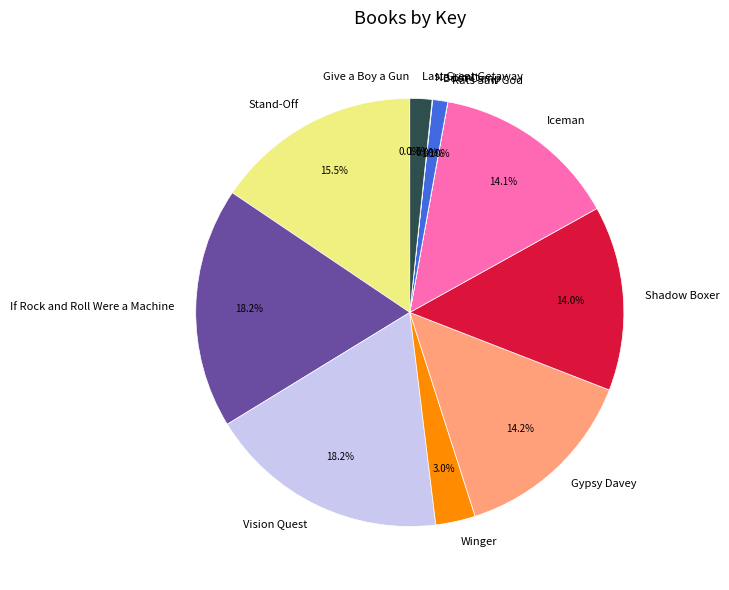

Is there any slice that represents more than half of the pie?

No